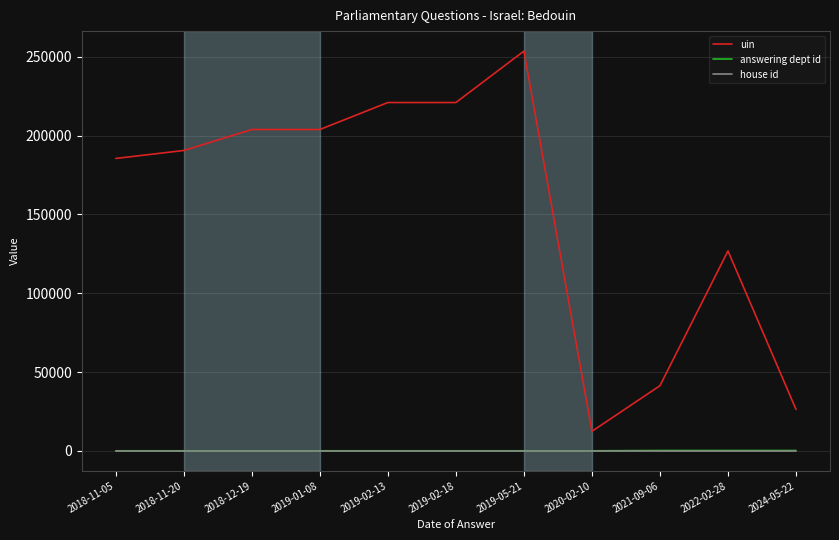

Which label corresponds to the largest value in the chart?

2019-05-21